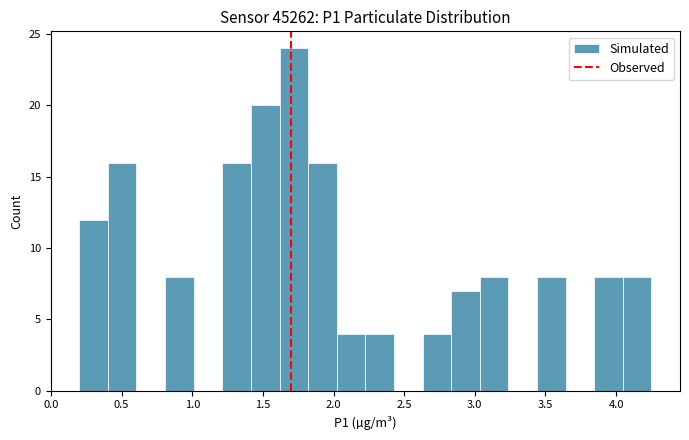

Which range on the x-axis has the tallest bar?

1.60 to 1.80